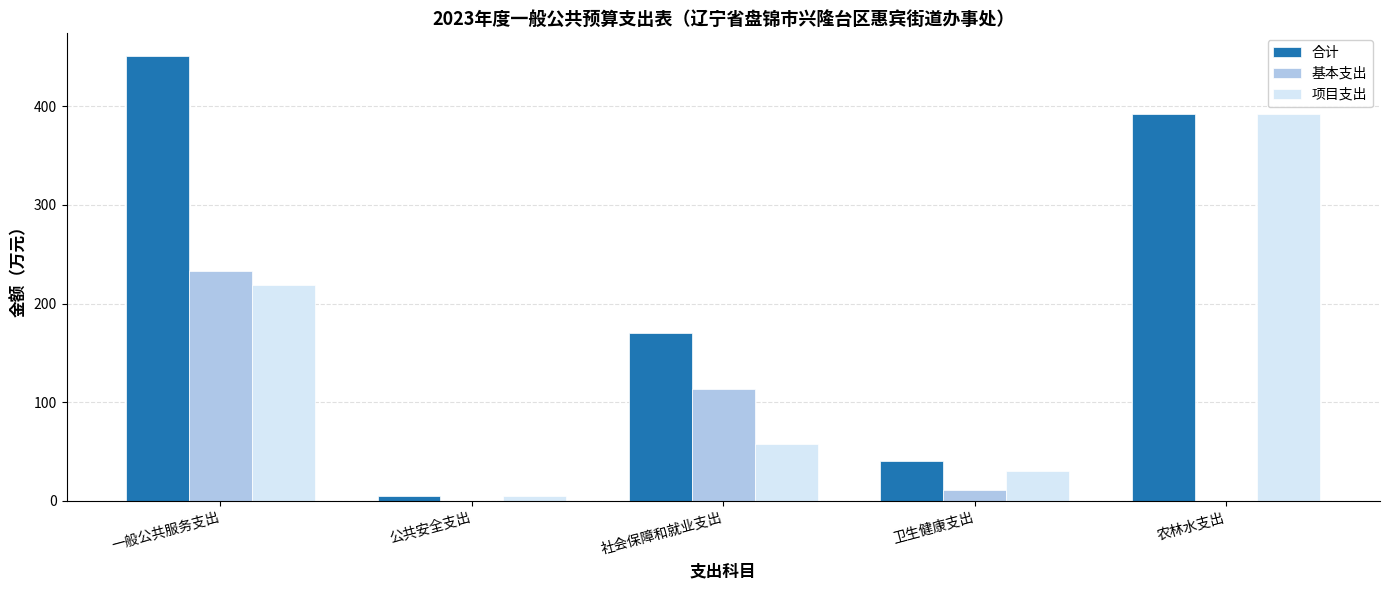

Is it true that 项目支出 equals 76.3 at 社会保障和就业支出?

False